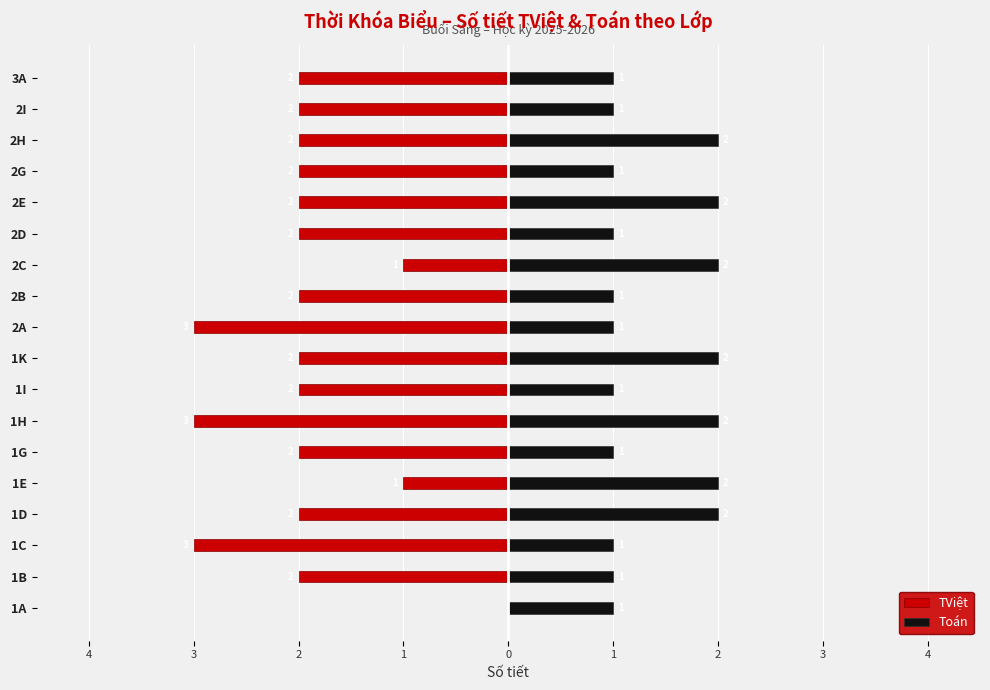

What is the difference between the TViệt values at 2E and 1E?

1